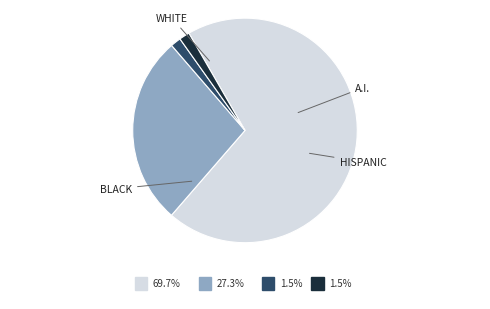

How many segments does this pie chart have?

4